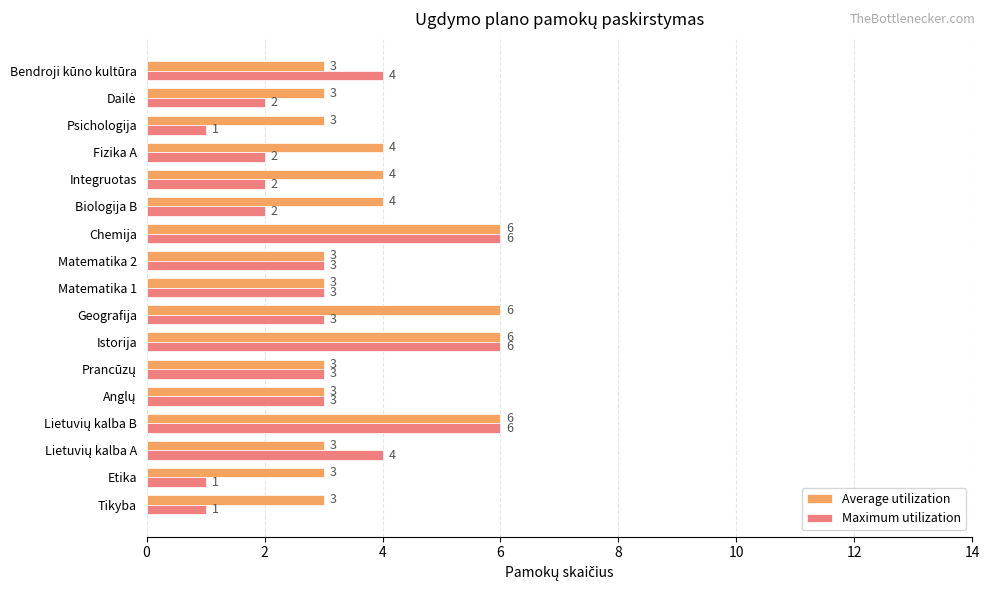

List the series in order of their overall mean, lowest first.

Maximum utilization, Average utilization